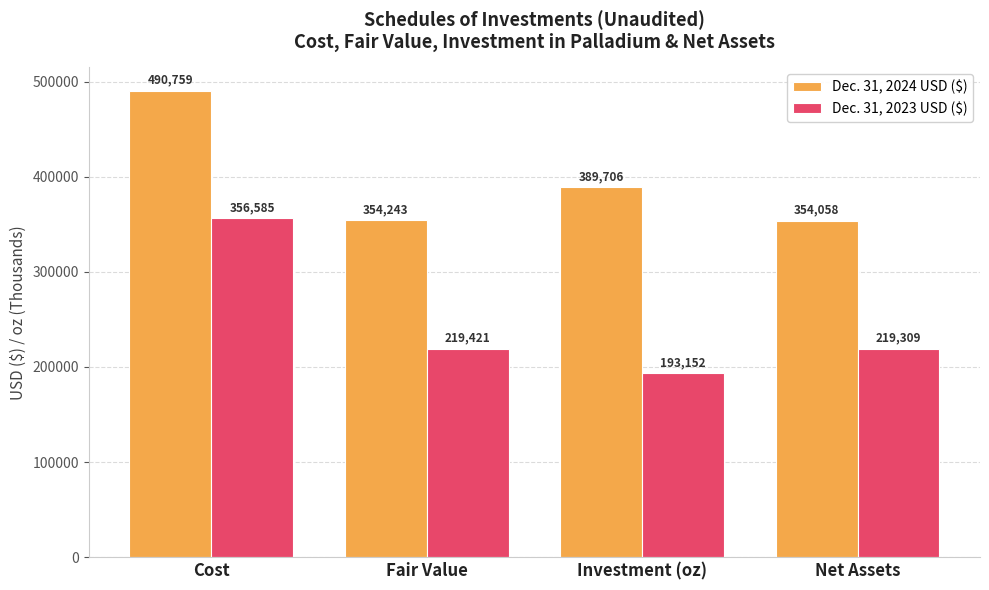

What is the sum of all Dec. 31, 2023 USD ($) values?

988467